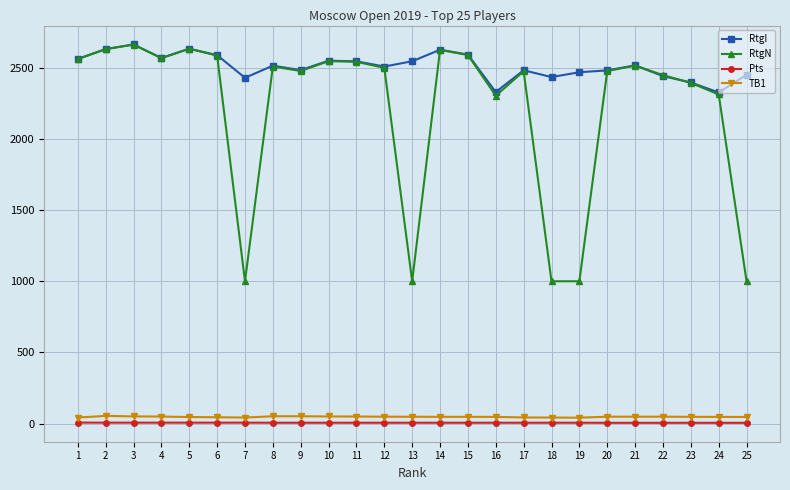

Is the value of RtgI at 25 greater than the value of TB1 at 2?

Yes